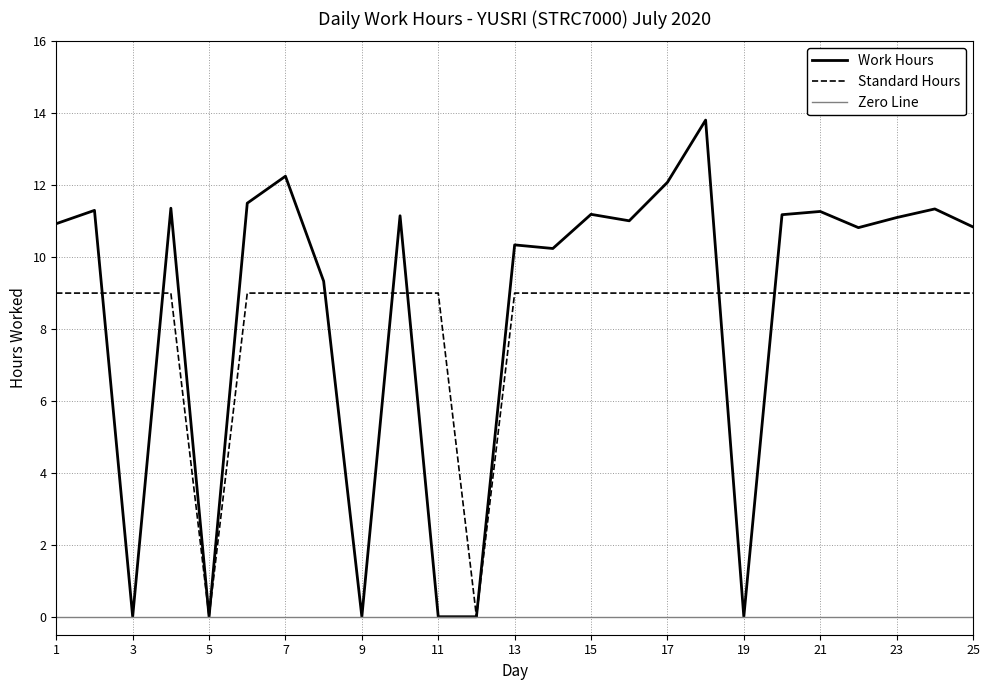

What is the highest value of the Standard Hours series?

9.0